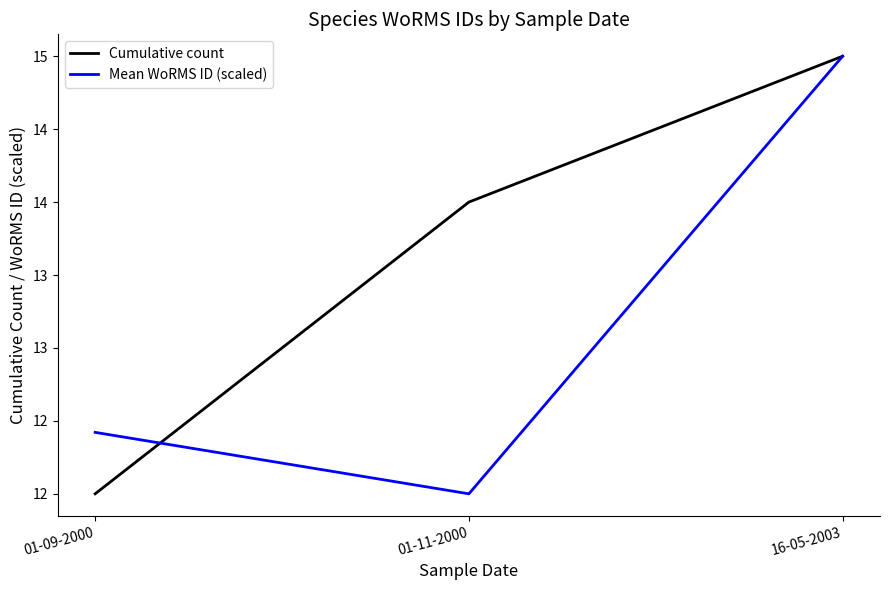

Does the chart display data point markers on the line(s)?

No